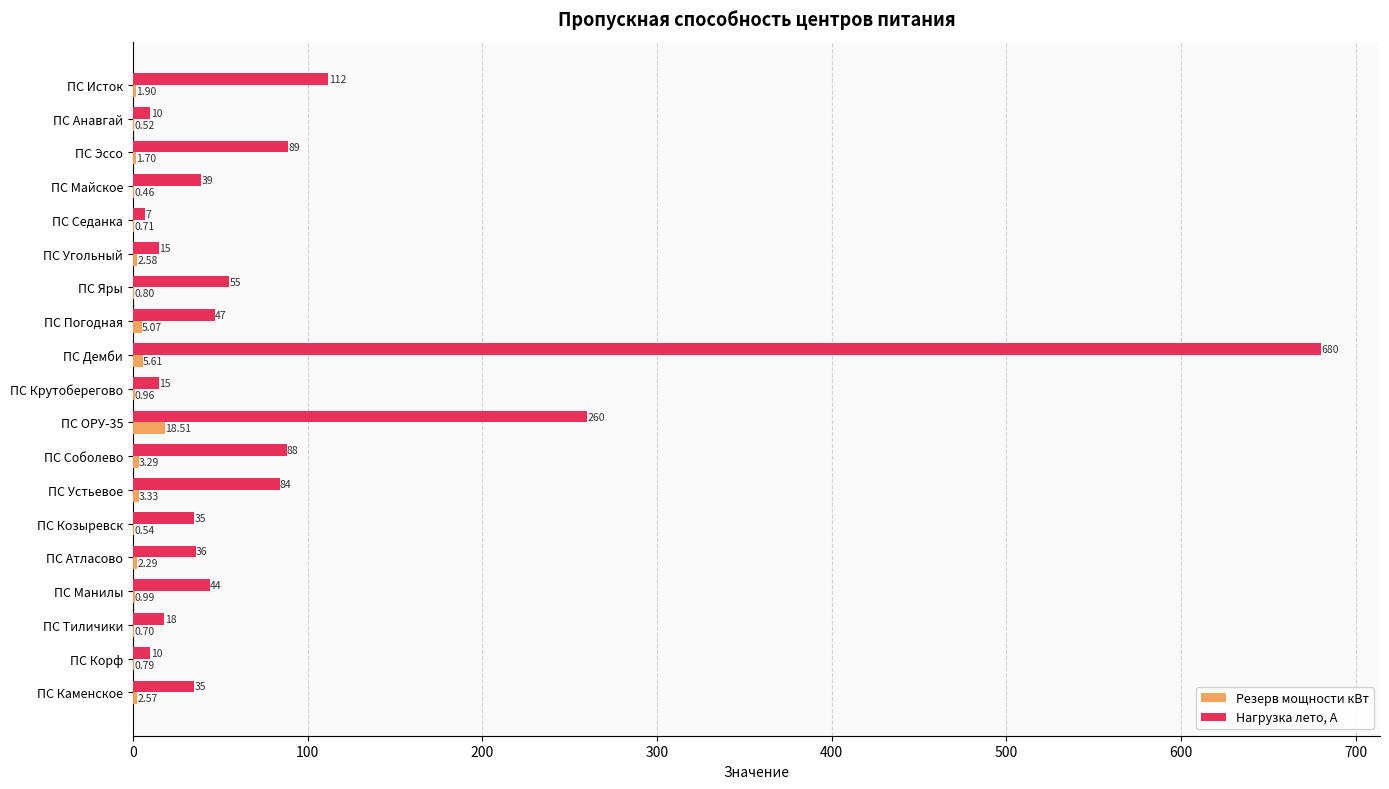

Between ПС Анавгай and ПС Эссо, which series saw the biggest shift?

Нагрузка лето, А